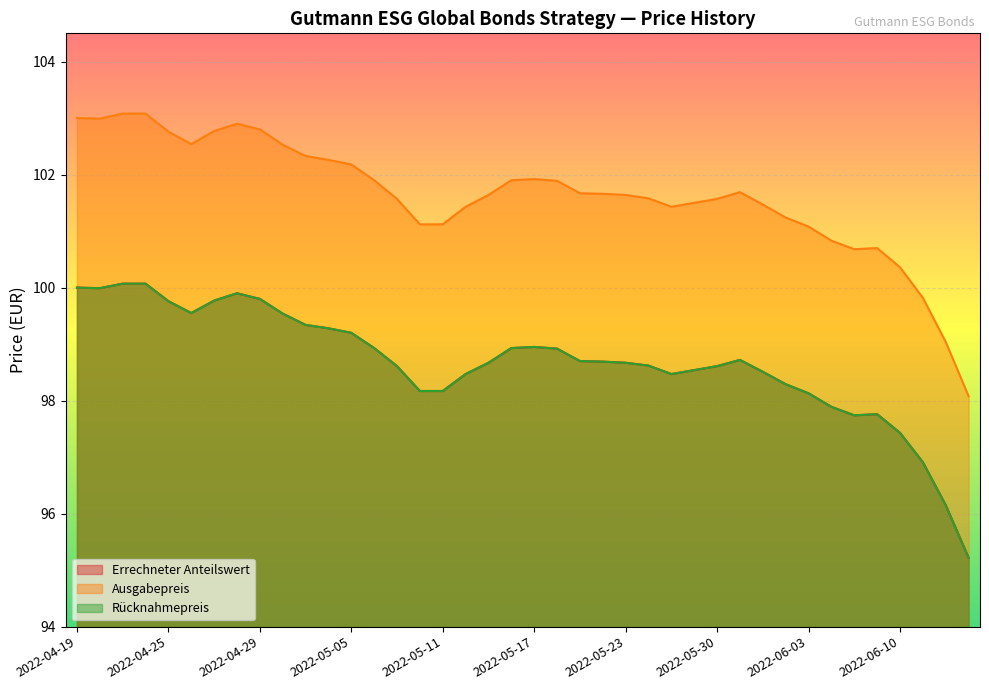

Reading left to right, extract all data points from this chart.

Errechneter Anteilswert: 100.0	100.0	100.1	100.1	99.8	99.5	99.8	99.9	99.8	99.5	99.3	99.3	99.2	98.9	98.6	98.2	98.2	98.5	98.7	98.9	99.0	98.9	98.7	98.7	98.7	98.6	98.5	98.5	98.6	98.7	98.5	98.3	98.1	97.9	97.7	97.8	97.4	96.9	96.2	95.2
Ausgabepreis: 103.0	103.0	103.1	103.1	102.8	102.5	102.8	102.9	102.8	102.5	102.3	102.3	102.2	101.9	101.6	101.1	101.1	101.4	101.6	101.9	101.9	101.9	101.7	101.7	101.6	101.6	101.4	101.5	101.6	101.7	101.5	101.2	101.1	100.8	100.7	100.7	100.4	99.8	99.0	98.1
Rücknahmepreis: 100.0	100.0	100.1	100.1	99.8	99.5	99.8	99.9	99.8	99.5	99.3	99.3	99.2	98.9	98.6	98.2	98.2	98.5	98.7	98.9	99.0	98.9	98.7	98.7	98.7	98.6	98.5	98.5	98.6	98.7	98.5	98.3	98.1	97.9	97.7	97.8	97.4	96.9	96.2	95.2